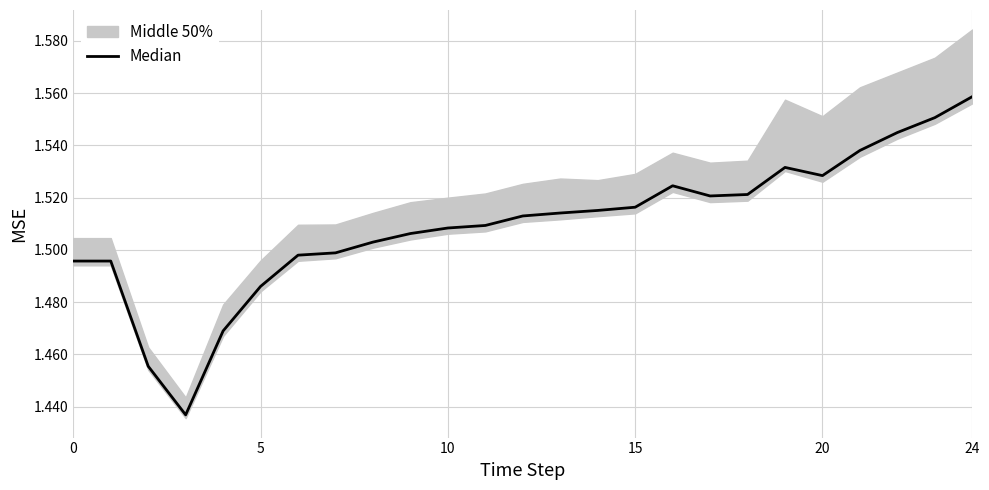

Between 15 and 6, which is larger?

15